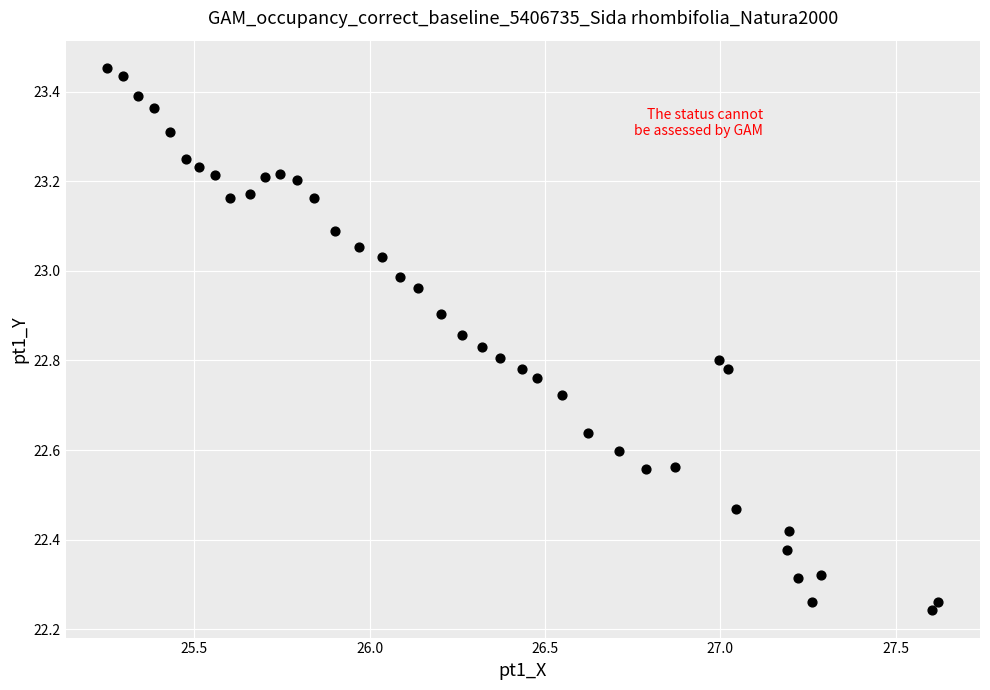

What is the range of Y values (max minus min)?

1.2